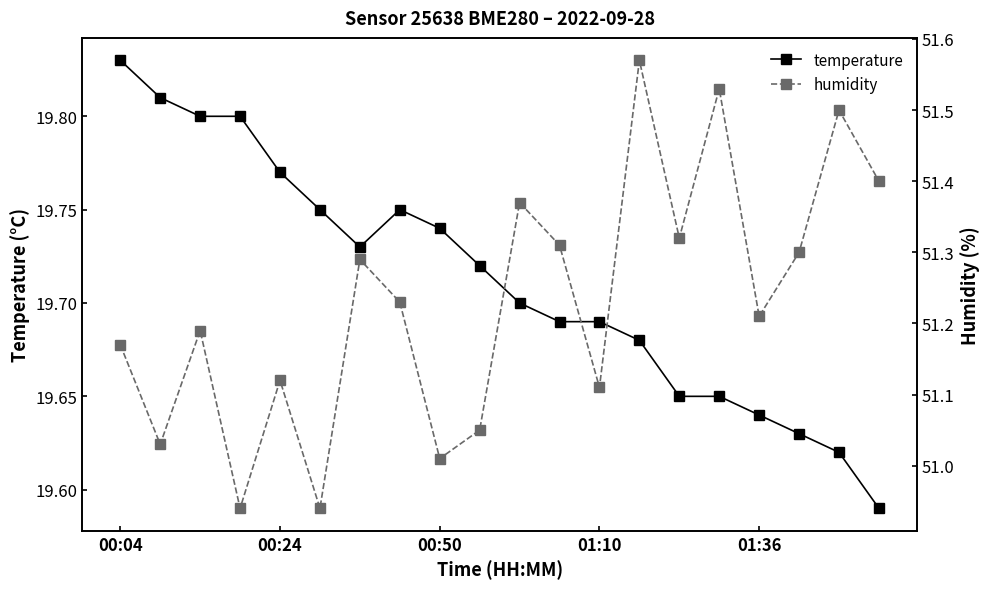

Count the temperature values in the range 19 to 20.

20